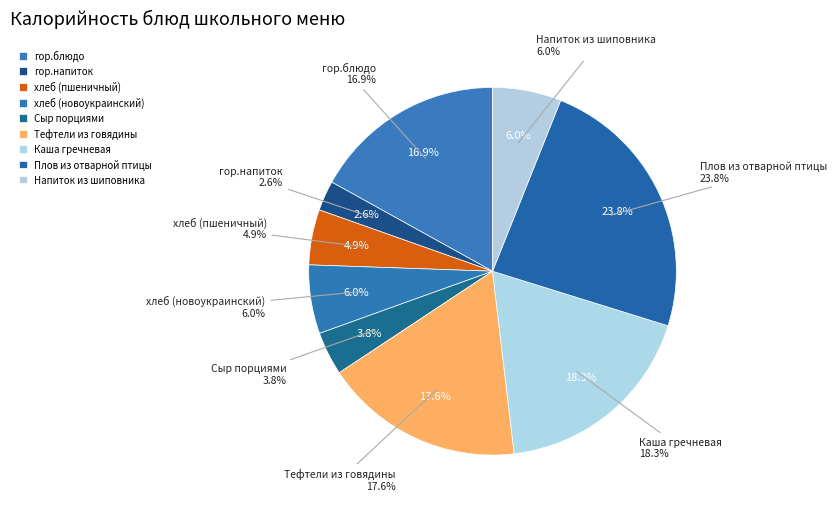

What percentage do Плов из отварной птицы and хлеб (новоукраинский) together represent?

29.8%